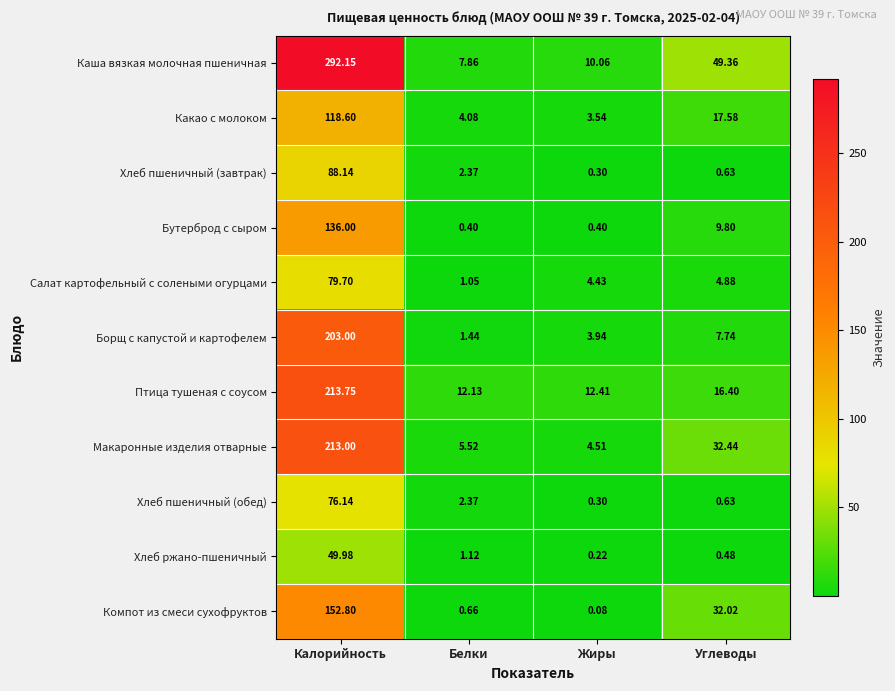

At which label does Салат картофельный с солеными огурцами reach its peak?

Калорийность